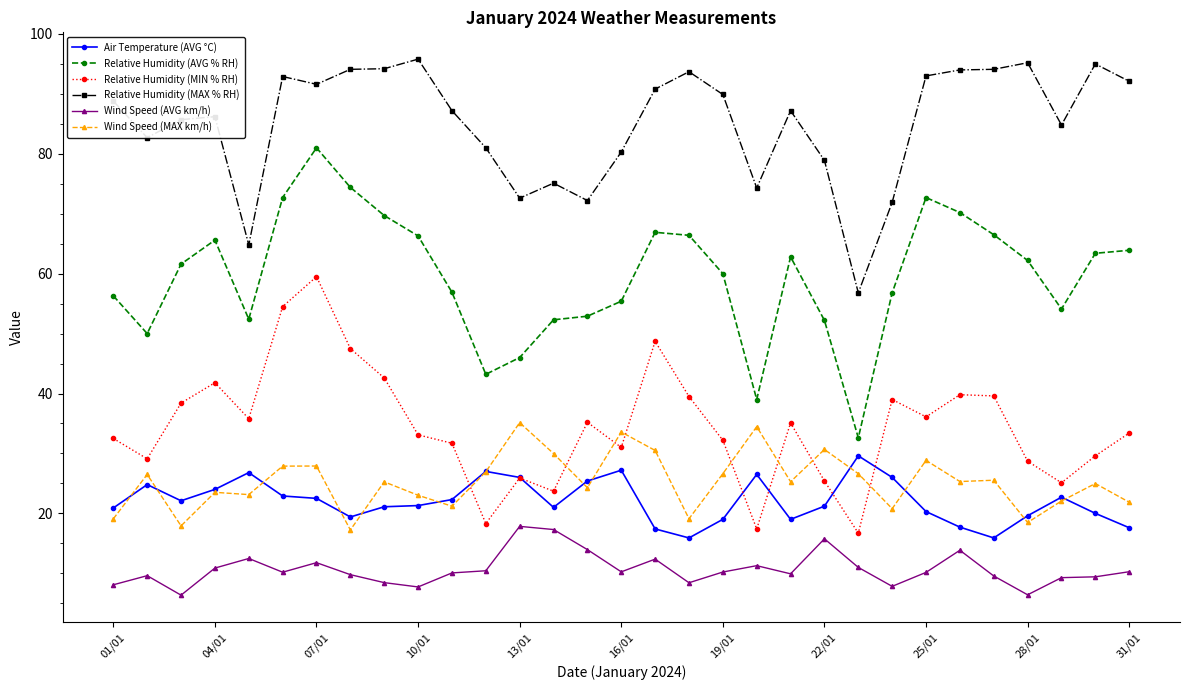

True or false: Relative Humidity (AVG % RH) has more than 1 points higher than both neighbors.

True